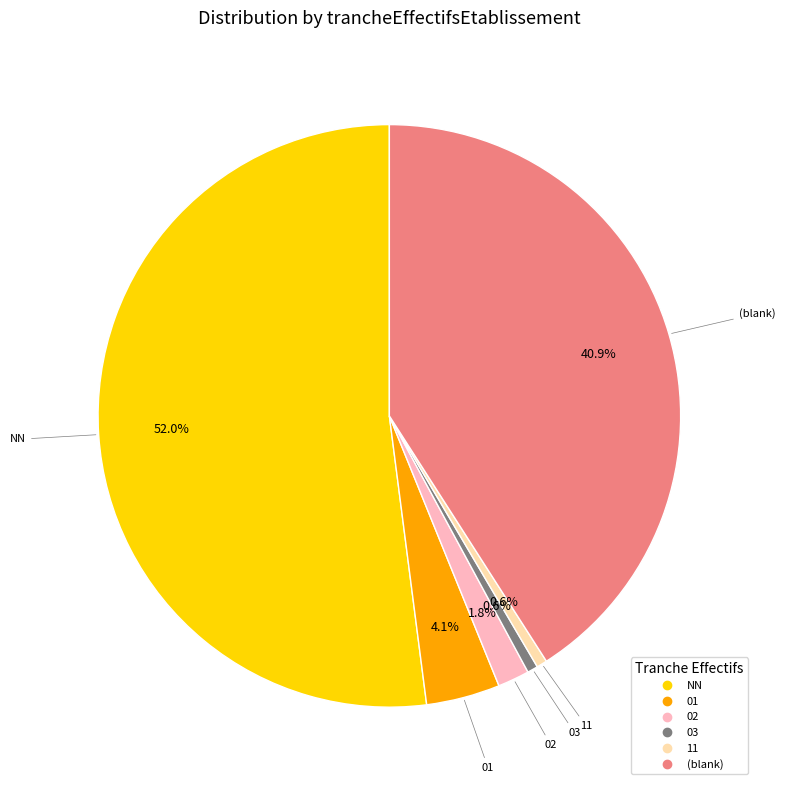

Does any single category account for the majority?

Yes